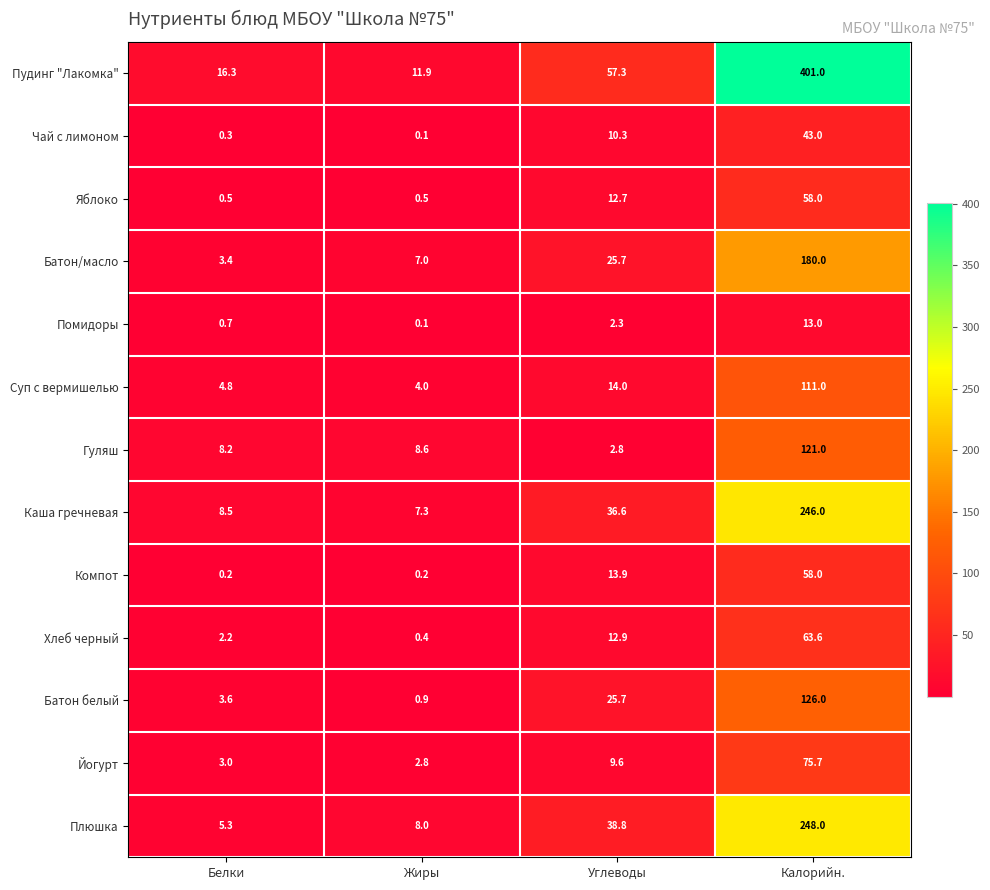

What is the average value of the Плюшка series?

75.0